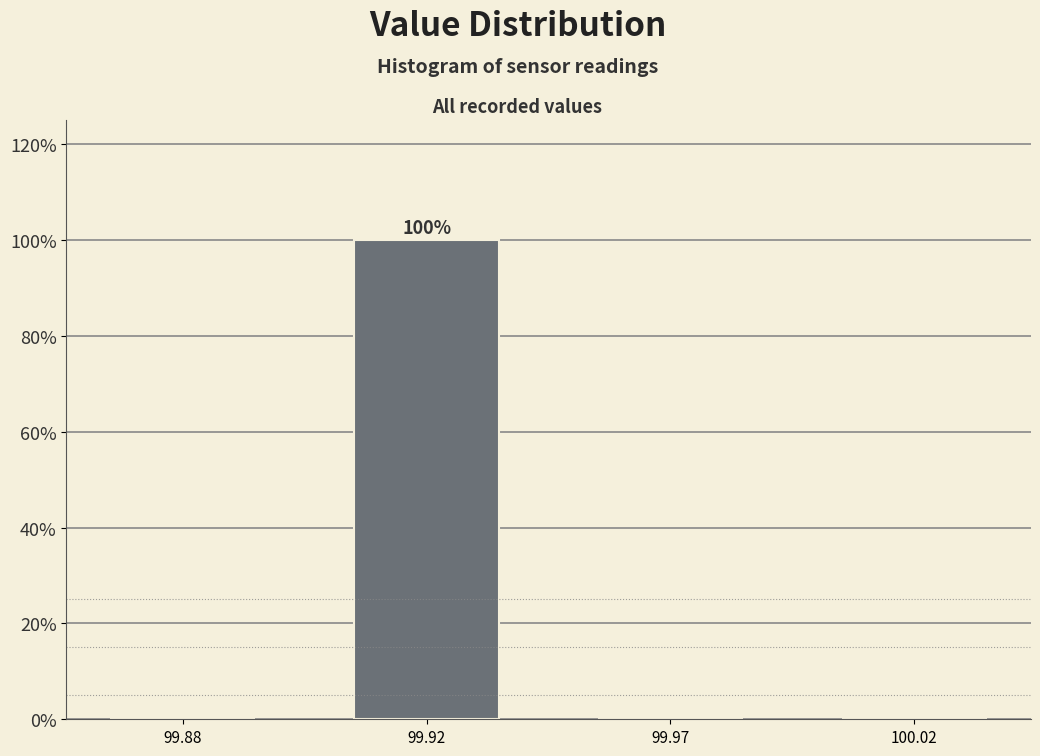

Reading right to left, transcribe all the data shown in this chart.

100.02=0	99.97=0	99.92=100	99.88=0